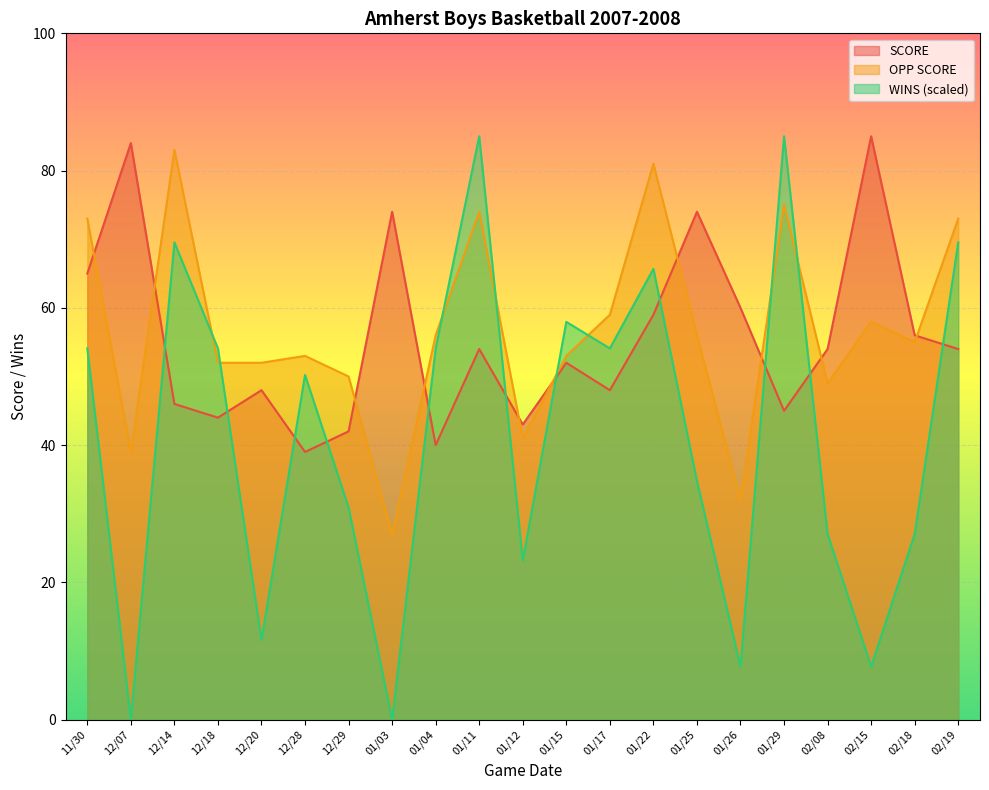

What is the approximate value of SCORE at 01/12?

43.0